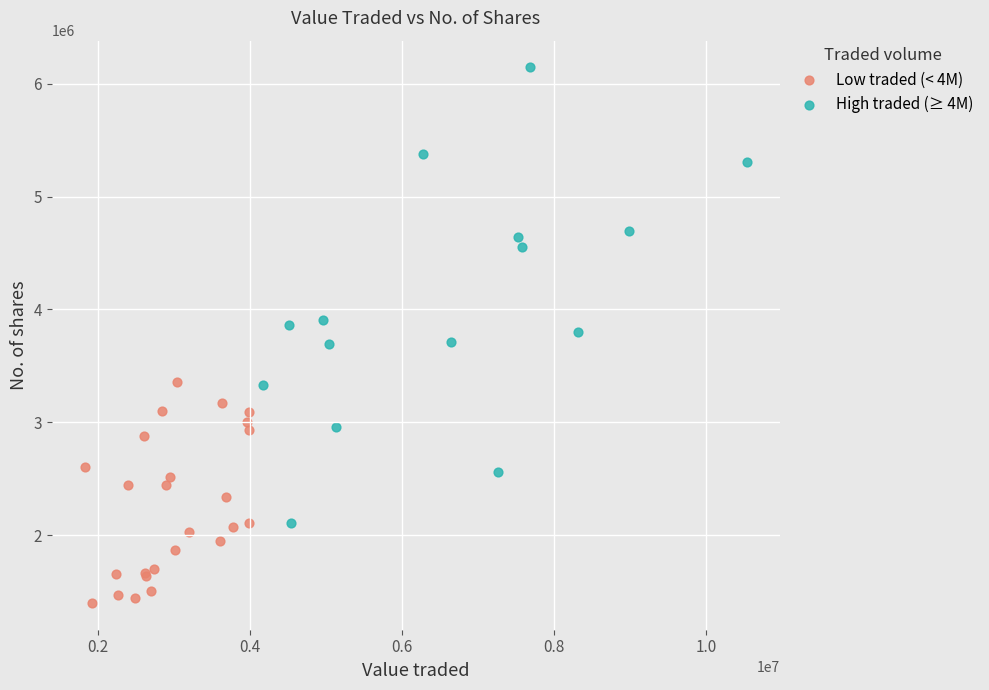

Which series has the largest Y range (max minus min)?

High traded (≥ 4M)